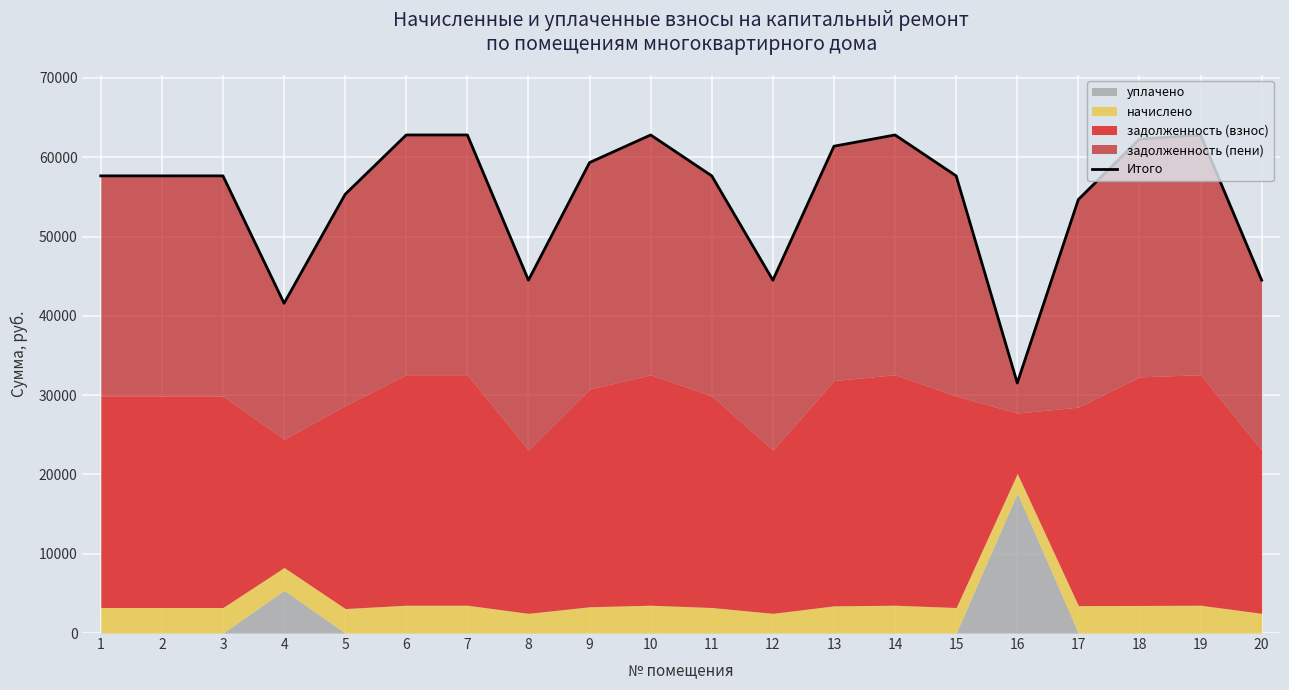

Which category has the lowest value across all series?

16